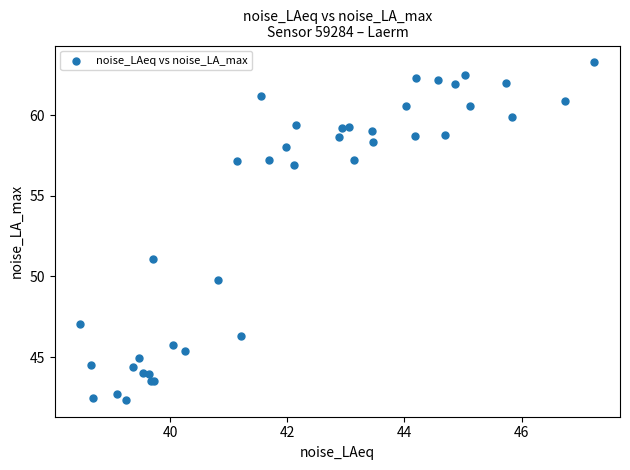

What Y value in the scatter plot is closest to 52?

51.1